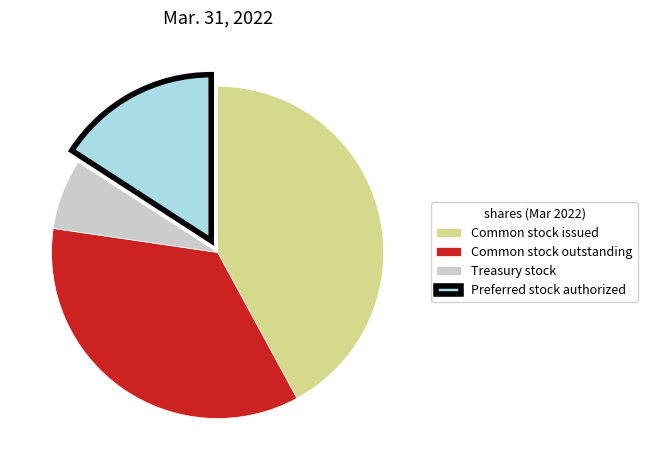

Is there a majority slice in this chart?

No